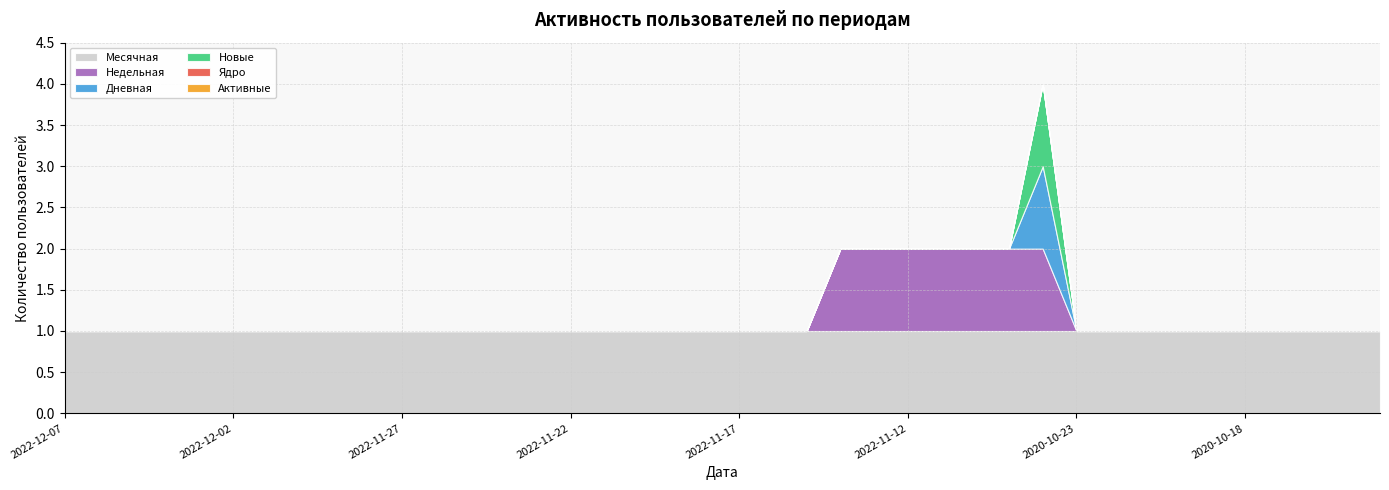

Reading left to right, transcribe all the data shown in this chart.

Месячная: 2022-12-07=1	2022-12-06=1	2022-12-05=1	2022-12-04=1	2022-12-03=1	2022-12-02=1	2022-12-01=1	2022-11-30=1	2022-11-29=1	2022-11-28=1	2022-11-27=1	2022-11-26=1	2022-11-25=1	2022-11-24=1	2022-11-23=1	2022-11-22=1	2022-11-21=1	2022-11-20=1	2022-11-19=1	2022-11-18=1	2022-11-17=1	2022-11-16=1	2022-11-15=1	2022-11-14=1	2022-11-13=1	2022-11-12=1	2022-11-11=1	2022-11-10=1	2022-11-09=1	2022-11-08=1	2020-10-23=1	2020-10-22=1	2020-10-21=1	2020-10-20=1	2020-10-19=1	2020-10-18=1	2020-10-17=1	2020-10-16=1	2020-10-15=1	2020-10-14=1
Недельная: 2022-12-07=0	2022-12-06=0	2022-12-05=0	2022-12-04=0	2022-12-03=0	2022-12-02=0	2022-12-01=0	2022-11-30=0	2022-11-29=0	2022-11-28=0	2022-11-27=0	2022-11-26=0	2022-11-25=0	2022-11-24=0	2022-11-23=0	2022-11-22=0	2022-11-21=0	2022-11-20=0	2022-11-19=0	2022-11-18=0	2022-11-17=0	2022-11-16=0	2022-11-15=0	2022-11-14=1	2022-11-13=1	2022-11-12=1	2022-11-11=1	2022-11-10=1	2022-11-09=1	2022-11-08=1	2020-10-23=0	2020-10-22=0	2020-10-21=0	2020-10-20=0	2020-10-19=0	2020-10-18=0	2020-10-17=0	2020-10-16=0	2020-10-15=0	2020-10-14=0
Дневная: 2022-12-07=0	2022-12-06=0	2022-12-05=0	2022-12-04=0	2022-12-03=0	2022-12-02=0	2022-12-01=0	2022-11-30=0	2022-11-29=0	2022-11-28=0	2022-11-27=0	2022-11-26=0	2022-11-25=0	2022-11-24=0	2022-11-23=0	2022-11-22=0	2022-11-21=0	2022-11-20=0	2022-11-19=0	2022-11-18=0	2022-11-17=0	2022-11-16=0	2022-11-15=0	2022-11-14=0	2022-11-13=0	2022-11-12=0	2022-11-11=0	2022-11-10=0	2022-11-09=0	2022-11-08=1	2020-10-23=0	2020-10-22=0	2020-10-21=0	2020-10-20=0	2020-10-19=0	2020-10-18=0	2020-10-17=0	2020-10-16=0	2020-10-15=0	2020-10-14=0
Новые: 2022-12-07=0	2022-12-06=0	2022-12-05=0	2022-12-04=0	2022-12-03=0	2022-12-02=0	2022-12-01=0	2022-11-30=0	2022-11-29=0	2022-11-28=0	2022-11-27=0	2022-11-26=0	2022-11-25=0	2022-11-24=0	2022-11-23=0	2022-11-22=0	2022-11-21=0	2022-11-20=0	2022-11-19=0	2022-11-18=0	2022-11-17=0	2022-11-16=0	2022-11-15=0	2022-11-14=0	2022-11-13=0	2022-11-12=0	2022-11-11=0	2022-11-10=0	2022-11-09=0	2022-11-08=1	2020-10-23=0	2020-10-22=0	2020-10-21=0	2020-10-20=0	2020-10-19=0	2020-10-18=0	2020-10-17=0	2020-10-16=0	2020-10-15=0	2020-10-14=0
Ядро: 2022-12-07=0	2022-12-06=0	2022-12-05=0	2022-12-04=0	2022-12-03=0	2022-12-02=0	2022-12-01=0	2022-11-30=0	2022-11-29=0	2022-11-28=0	2022-11-27=0	2022-11-26=0	2022-11-25=0	2022-11-24=0	2022-11-23=0	2022-11-22=0	2022-11-21=0	2022-11-20=0	2022-11-19=0	2022-11-18=0	2022-11-17=0	2022-11-16=0	2022-11-15=0	2022-11-14=0	2022-11-13=0	2022-11-12=0	2022-11-11=0	2022-11-10=0	2022-11-09=0	2022-11-08=0	2020-10-23=0	2020-10-22=0	2020-10-21=0	2020-10-20=0	2020-10-19=0	2020-10-18=0	2020-10-17=0	2020-10-16=0	2020-10-15=0	2020-10-14=0
Активные: 2022-12-07=0	2022-12-06=0	2022-12-05=0	2022-12-04=0	2022-12-03=0	2022-12-02=0	2022-12-01=0	2022-11-30=0	2022-11-29=0	2022-11-28=0	2022-11-27=0	2022-11-26=0	2022-11-25=0	2022-11-24=0	2022-11-23=0	2022-11-22=0	2022-11-21=0	2022-11-20=0	2022-11-19=0	2022-11-18=0	2022-11-17=0	2022-11-16=0	2022-11-15=0	2022-11-14=0	2022-11-13=0	2022-11-12=0	2022-11-11=0	2022-11-10=0	2022-11-09=0	2022-11-08=0	2020-10-23=0	2020-10-22=0	2020-10-21=0	2020-10-20=0	2020-10-19=0	2020-10-18=0	2020-10-17=0	2020-10-16=0	2020-10-15=0	2020-10-14=0